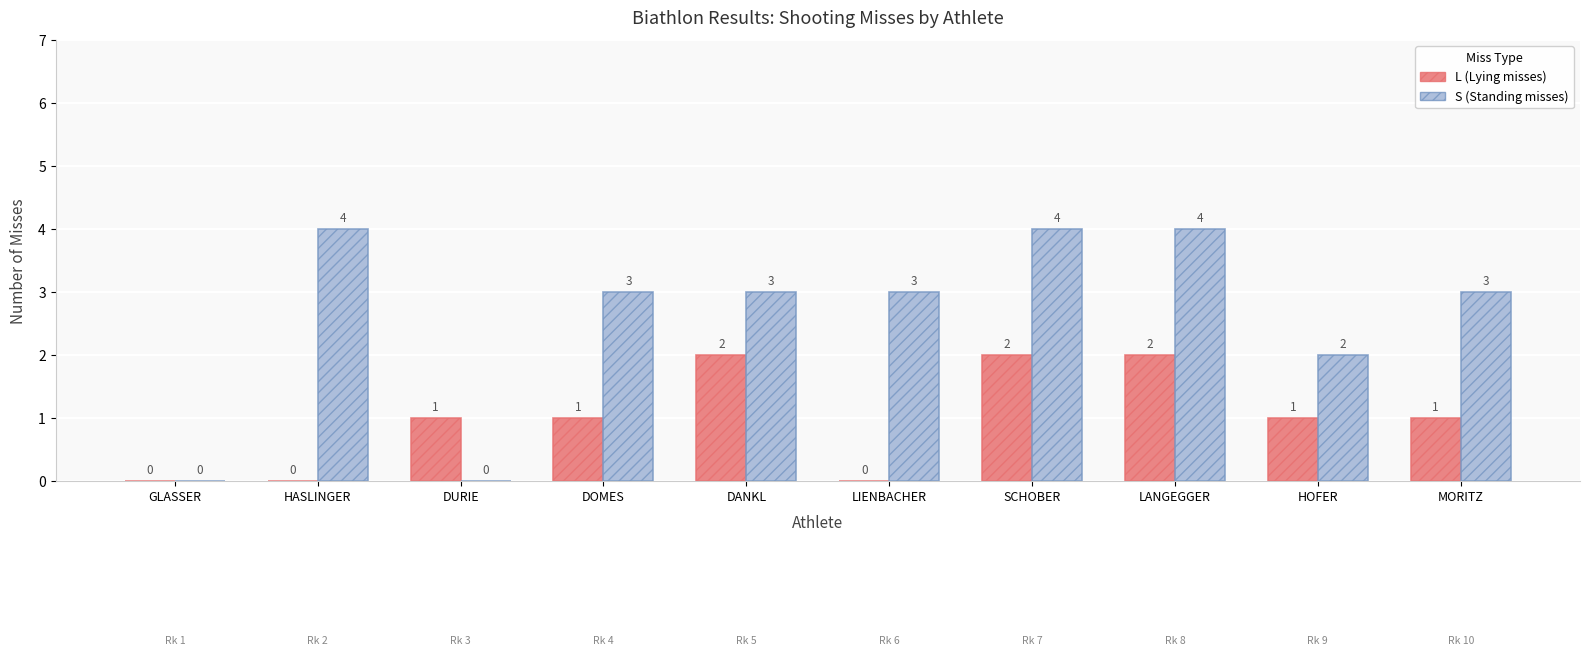

Which series changed the most between HASLINGER and HOFER?

S (Standing misses)